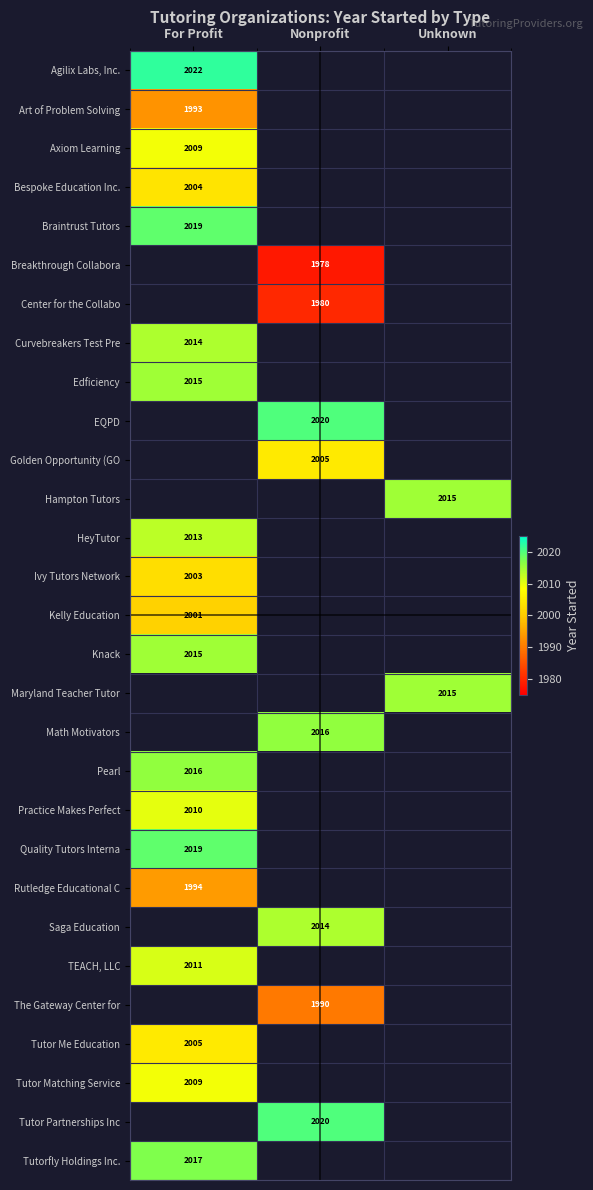

The Breakthrough Collabora series shows 2686 at Nonprofit. True or false?

False